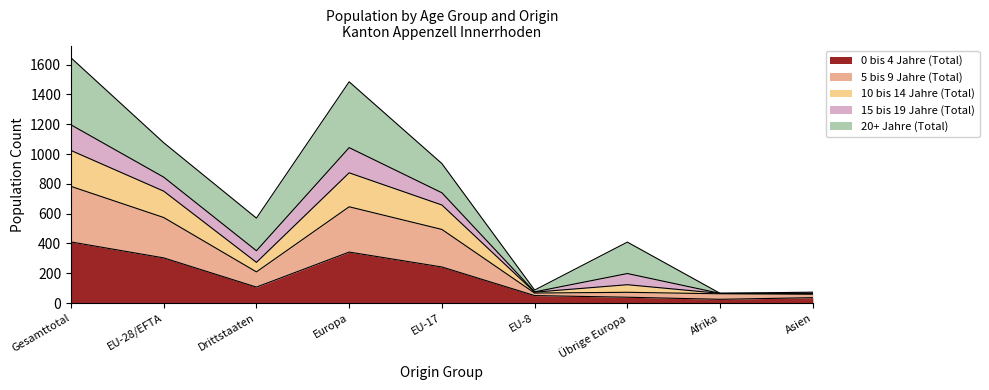

Which category has the highest value in the 0 bis 4 Jahre (Total) series?

Gesamttotal